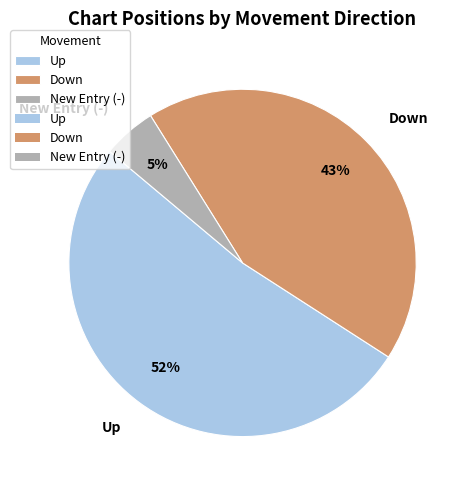

To the nearest percent, what portion does Down represent?

43%